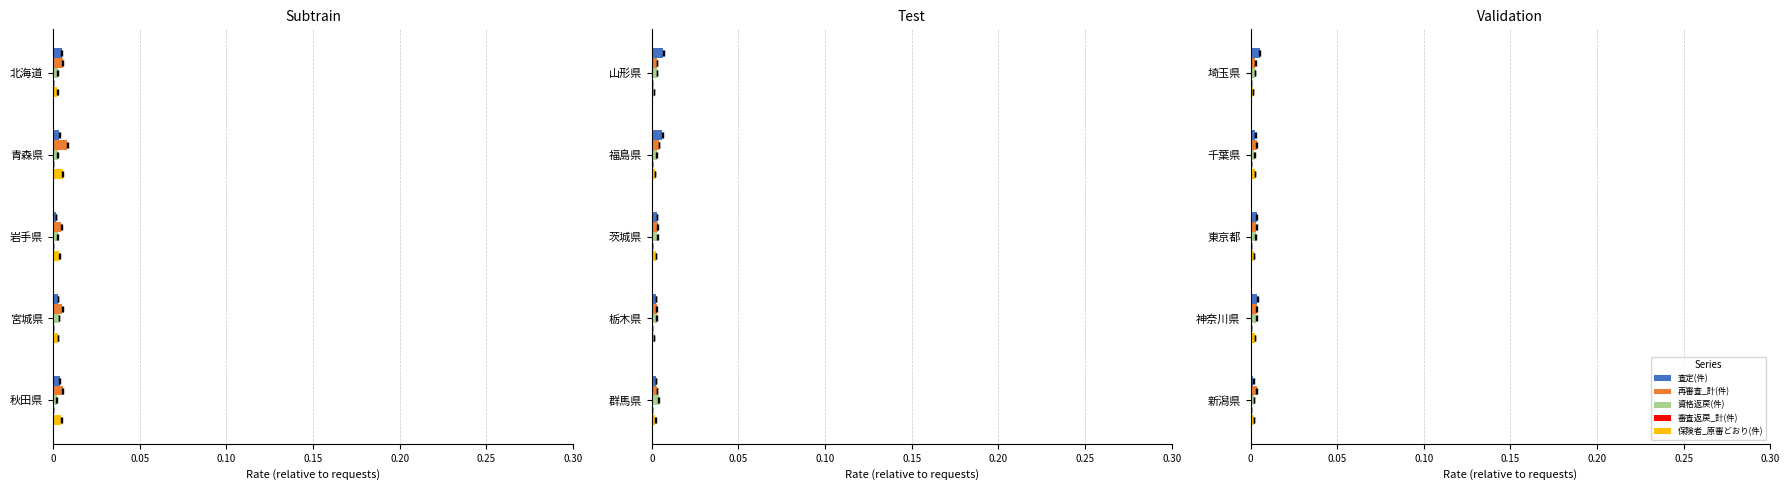

How many series are shown in this chart?

5